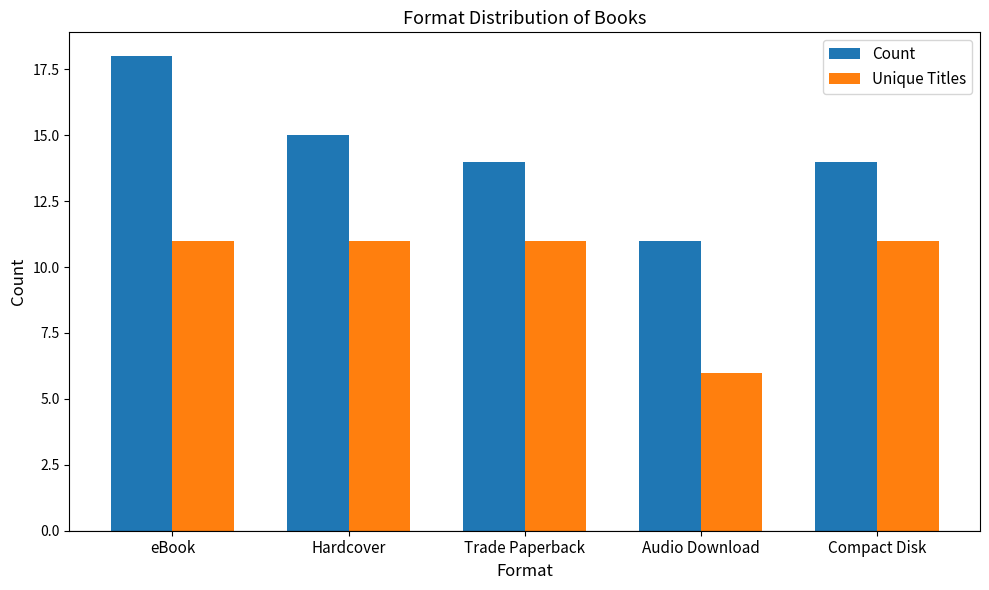

How many data points does each series have?

5